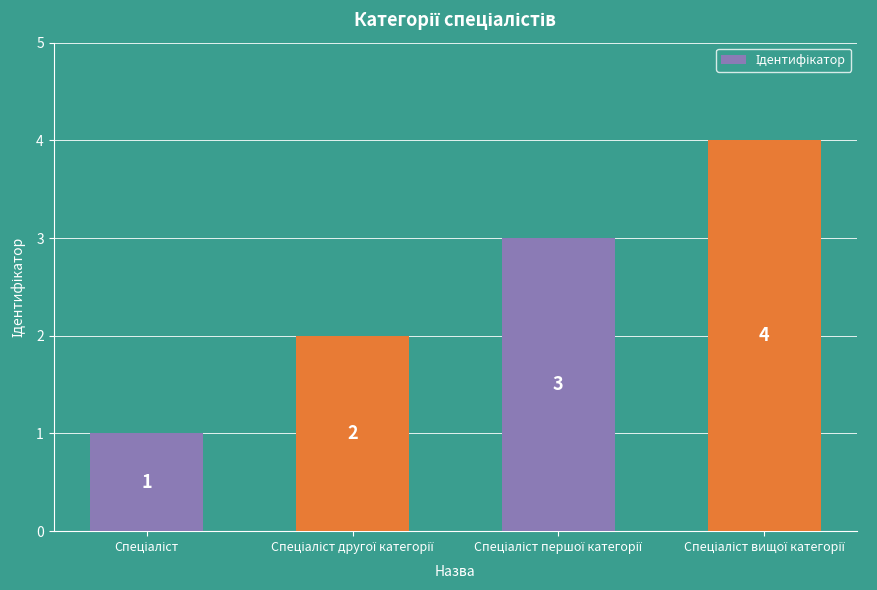

What is the difference between the maximum and minimum values?

3